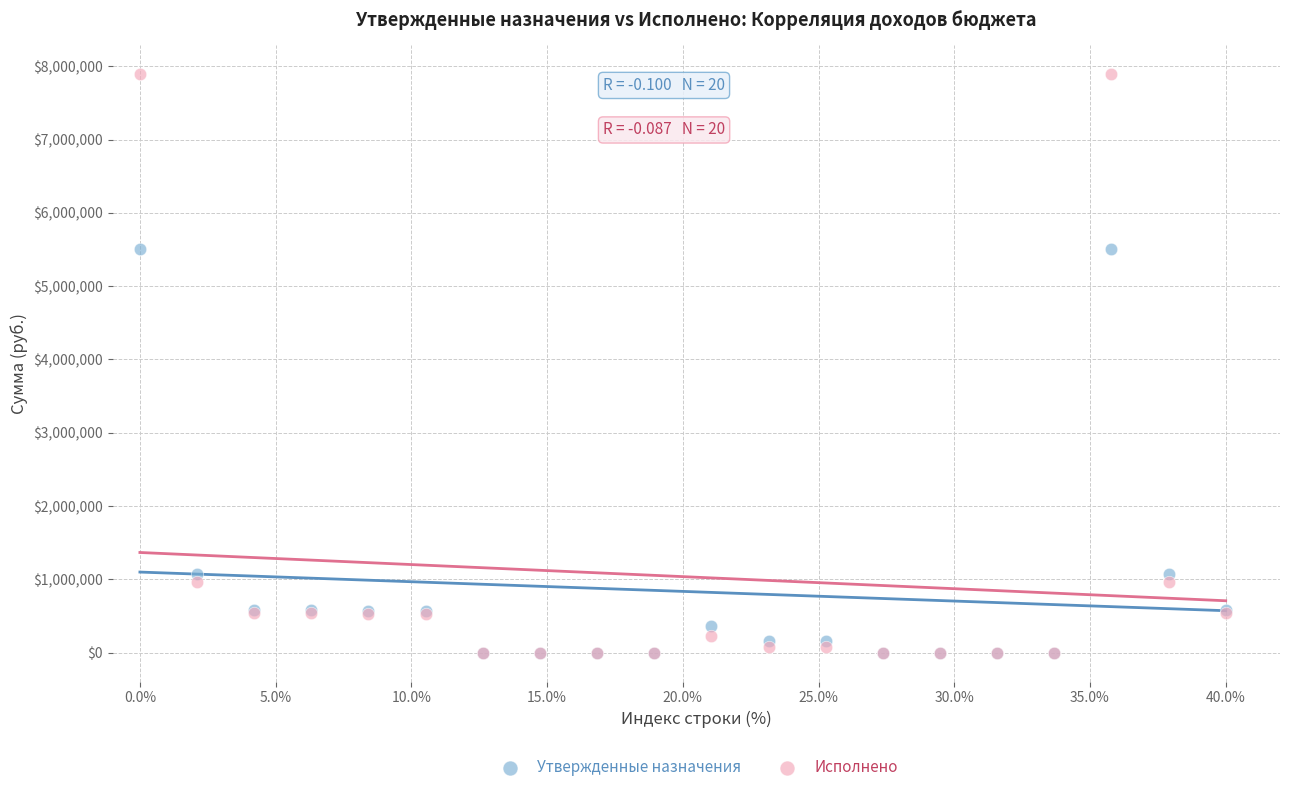

What are all the series names shown in the legend?

Утвержденные назначения, Исполнено